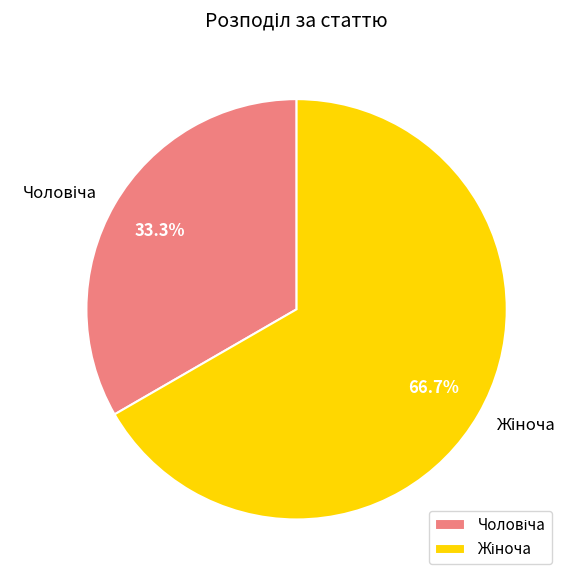

Is there any slice that represents more than half of the pie?

Yes